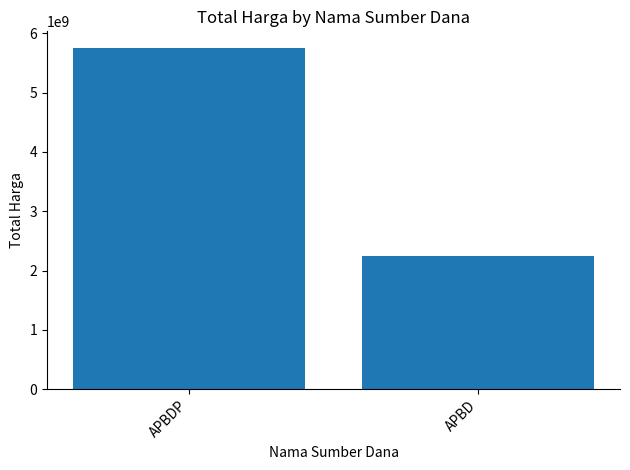

List the labels in order of value, smallest first.

APBD, APBDP